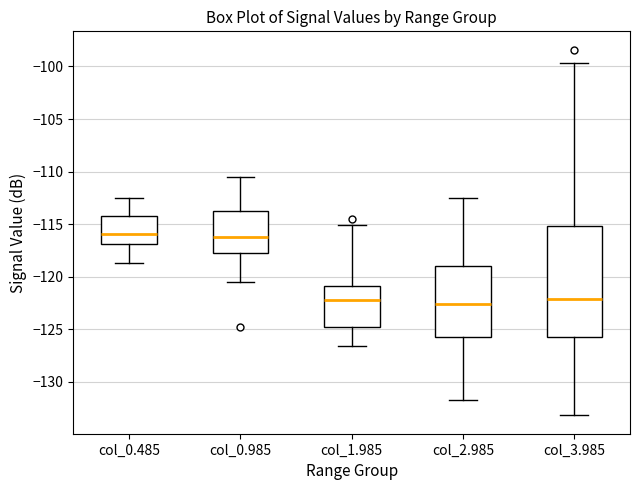

Which box is the tallest, from its lower edge to its upper edge?

col_3.985